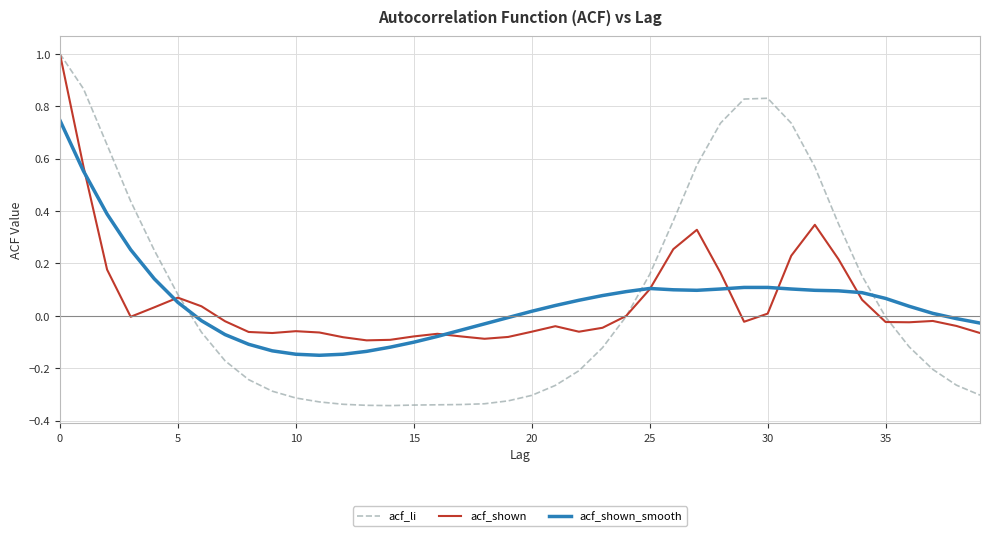

Which series has the widest spread of values?

acf_li